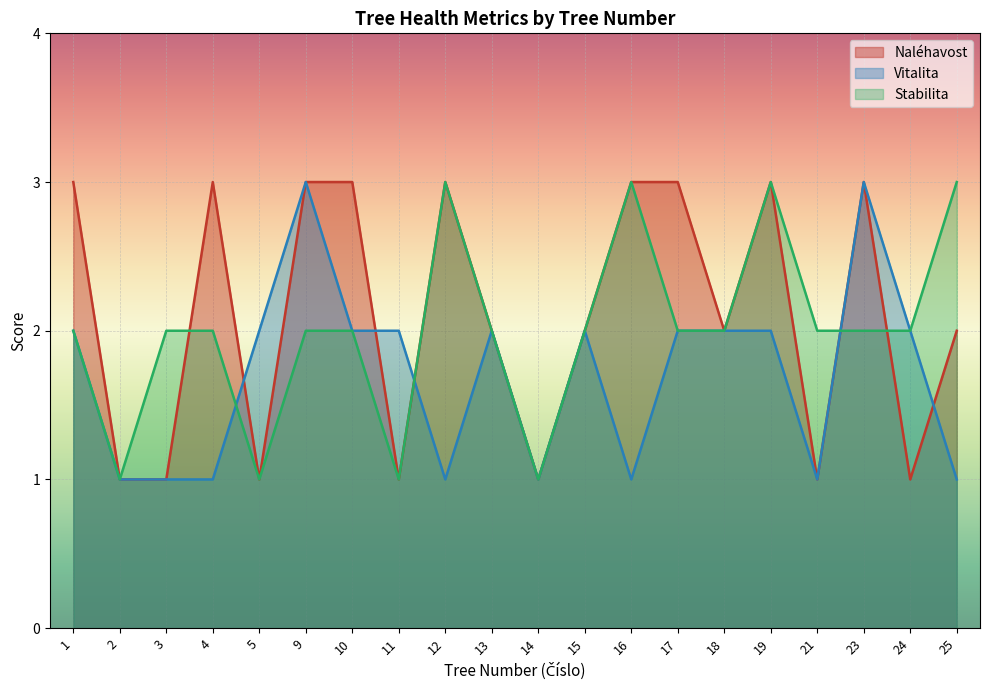

What is the difference between the highest and lowest values at 3?

1